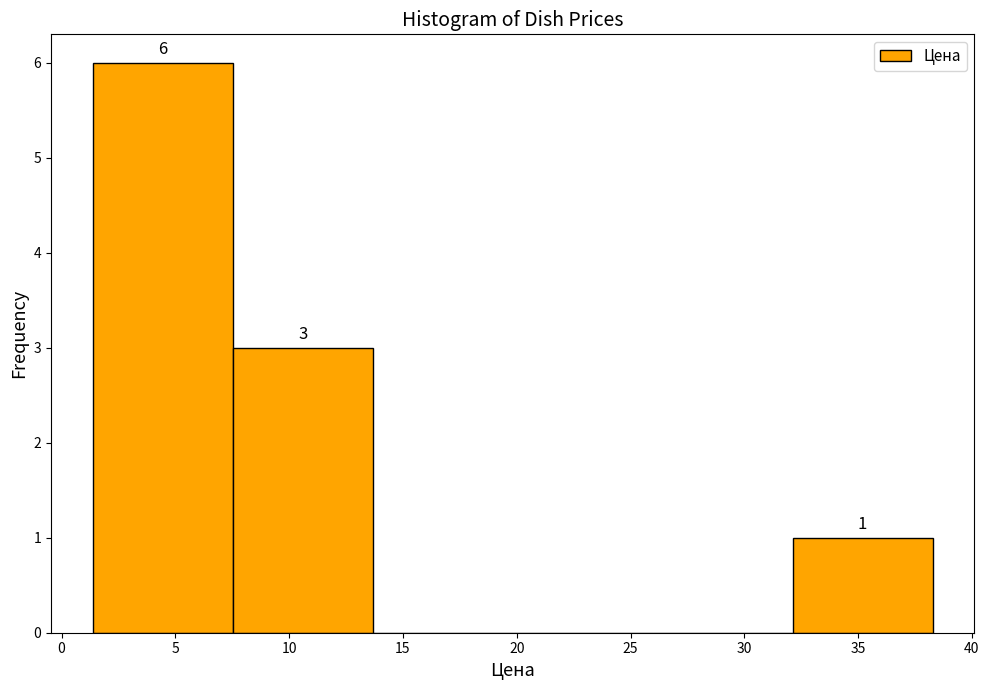

Which range on the x-axis has the tallest bar?

1.5 to 7.5